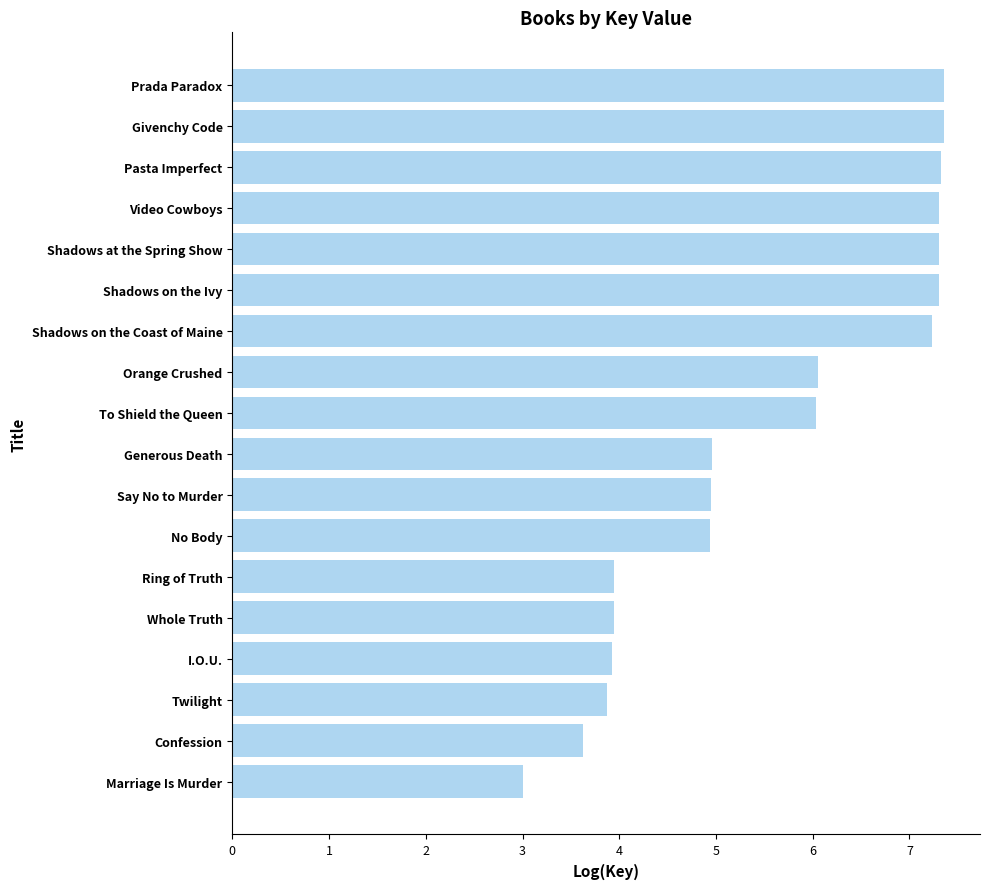

Does the chart contain any negative values?

No